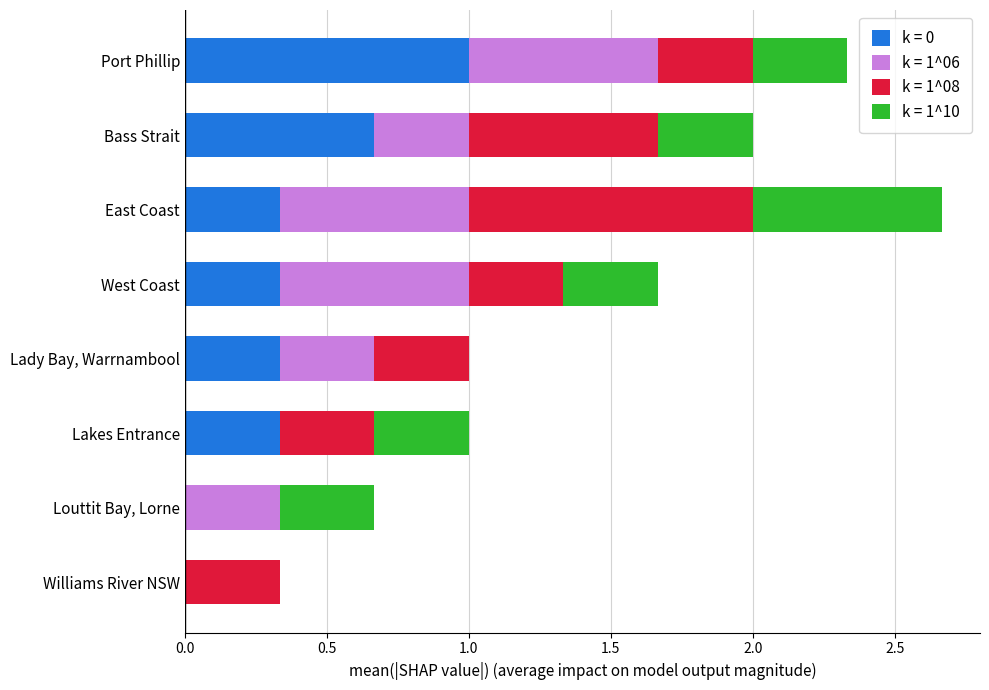

The k = 0 series shows 0.1 at West Coast. True or false?

False